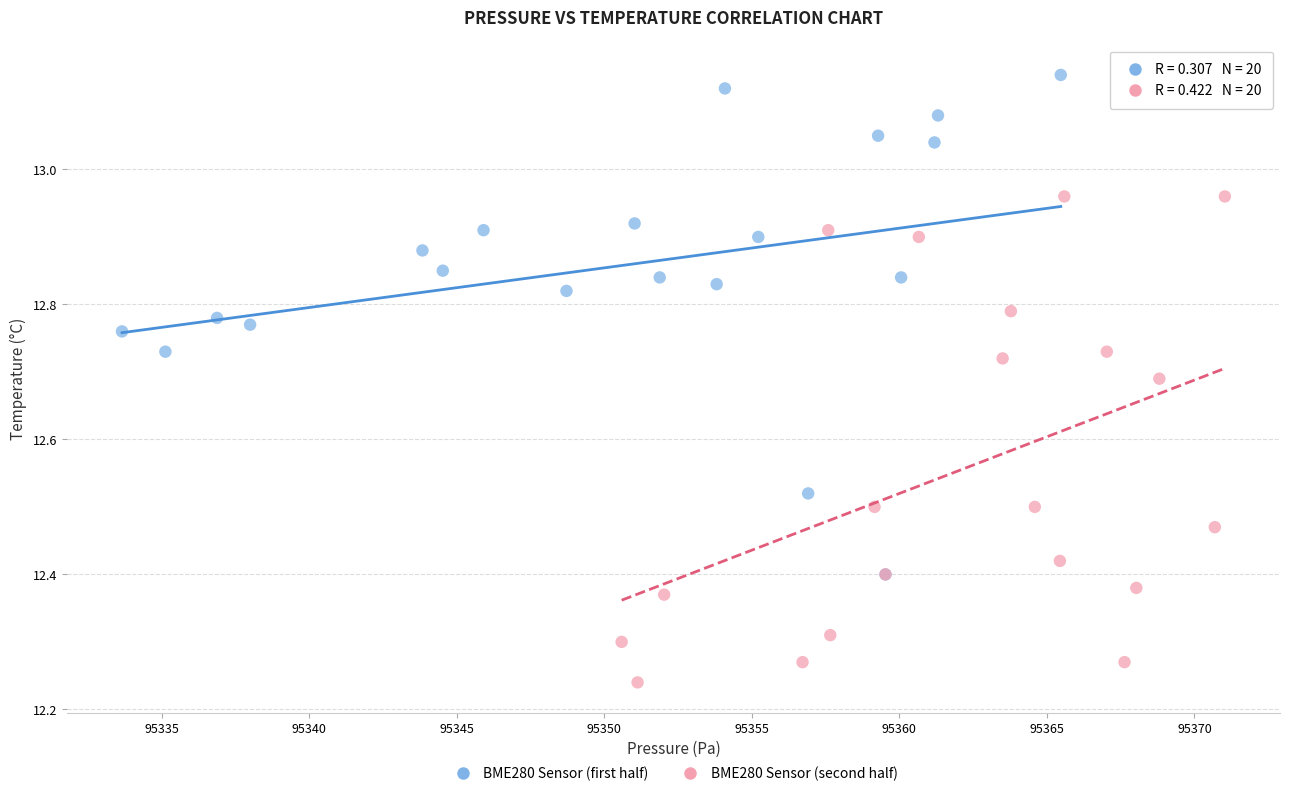

Which series reaches the maximum Y coordinate?

BME280 Sensor (first half)